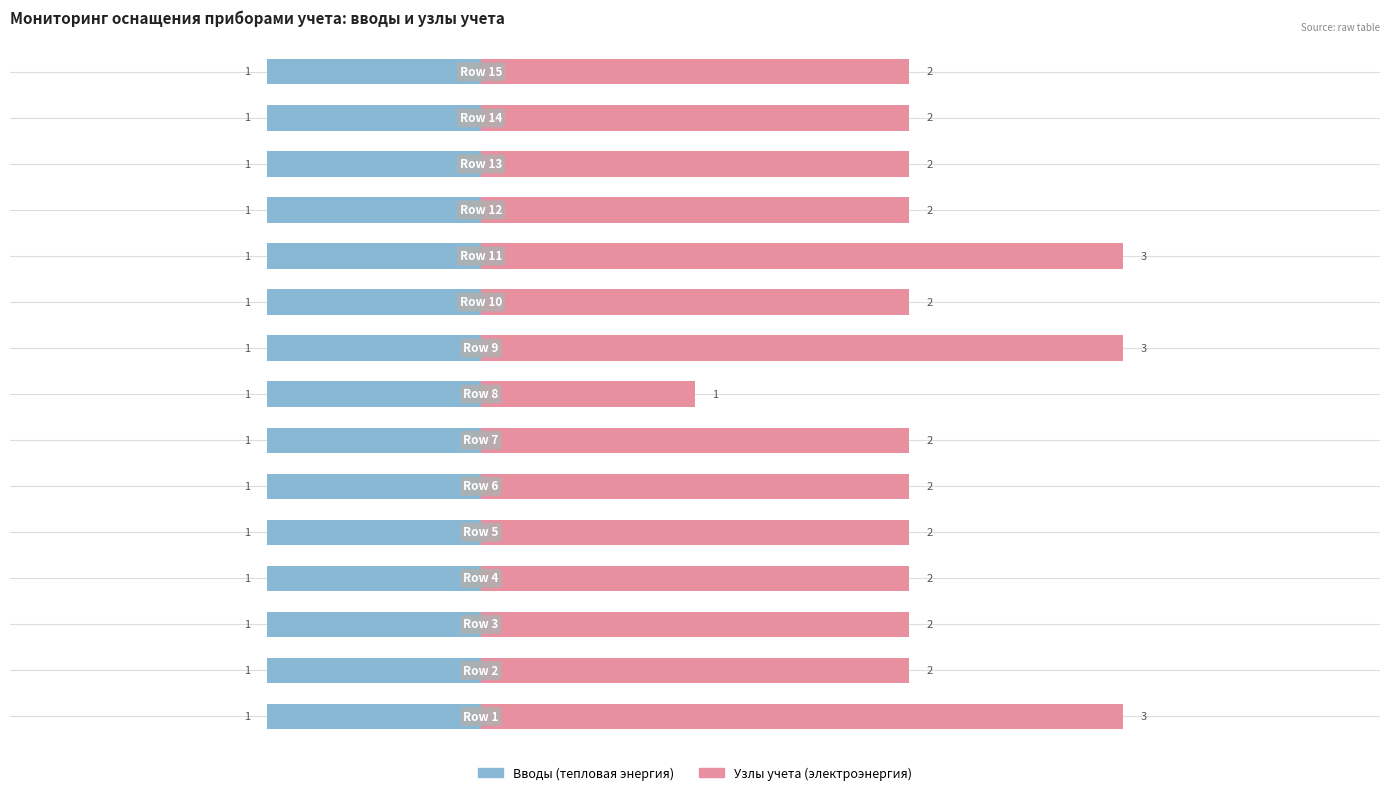

What is the value of the электроэнергия (узлы) bar at the 15th from the left?

2.0